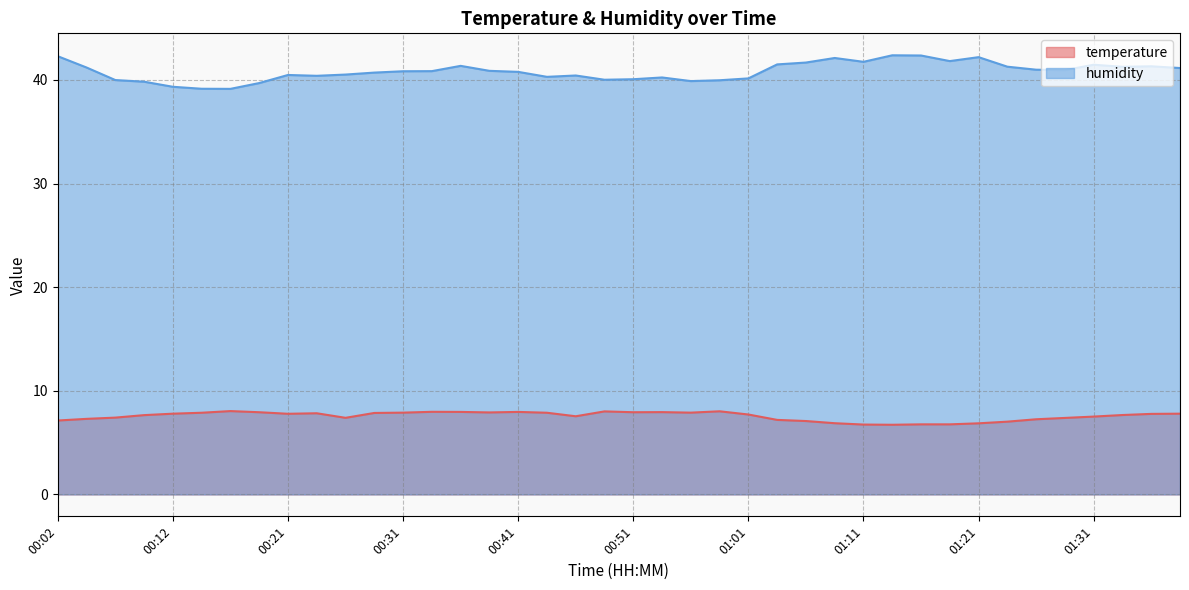

Reading right to left, what are all the values shown in this chart?

temperature: 01:38=7.8	01:35=7.8	01:33=7.7	01:31=7.5	01:28=7.4	01:26=7.2	01:23=7.0	01:21=6.9	01:18=6.8	01:16=6.8	01:13=6.7	01:11=6.7	01:08=6.9	01:06=7.1	01:03=7.2	01:01=7.7	00:58=8.0	00:56=7.9	00:53=7.9	00:51=7.9	00:48=8.0	00:46=7.5	00:43=7.9	00:41=8.0	00:39=7.9	00:36=8.0	00:34=8.0	00:31=7.9	00:29=7.9	00:26=7.4	00:24=7.8	00:21=7.8	00:19=7.9	00:17=8.0	00:14=7.9	00:12=7.8	00:09=7.7	00:07=7.4	00:04=7.3	00:02=7.1
humidity: 01:38=41.1	01:35=41.3	01:33=41.3	01:31=41.5	01:28=41.0	01:26=41.0	01:23=41.3	01:21=42.2	01:18=41.8	01:16=42.4	01:13=42.4	01:11=41.8	01:08=42.1	01:06=41.7	01:03=41.5	01:01=40.1	00:58=40.0	00:56=39.9	00:53=40.2	00:51=40.1	00:48=40.0	00:46=40.4	00:43=40.3	00:41=40.8	00:39=40.9	00:36=41.4	00:34=40.9	00:31=40.8	00:29=40.7	00:26=40.5	00:24=40.4	00:21=40.5	00:19=39.7	00:17=39.1	00:14=39.1	00:12=39.3	00:09=39.8	00:07=40.0	00:04=41.2	00:02=42.3